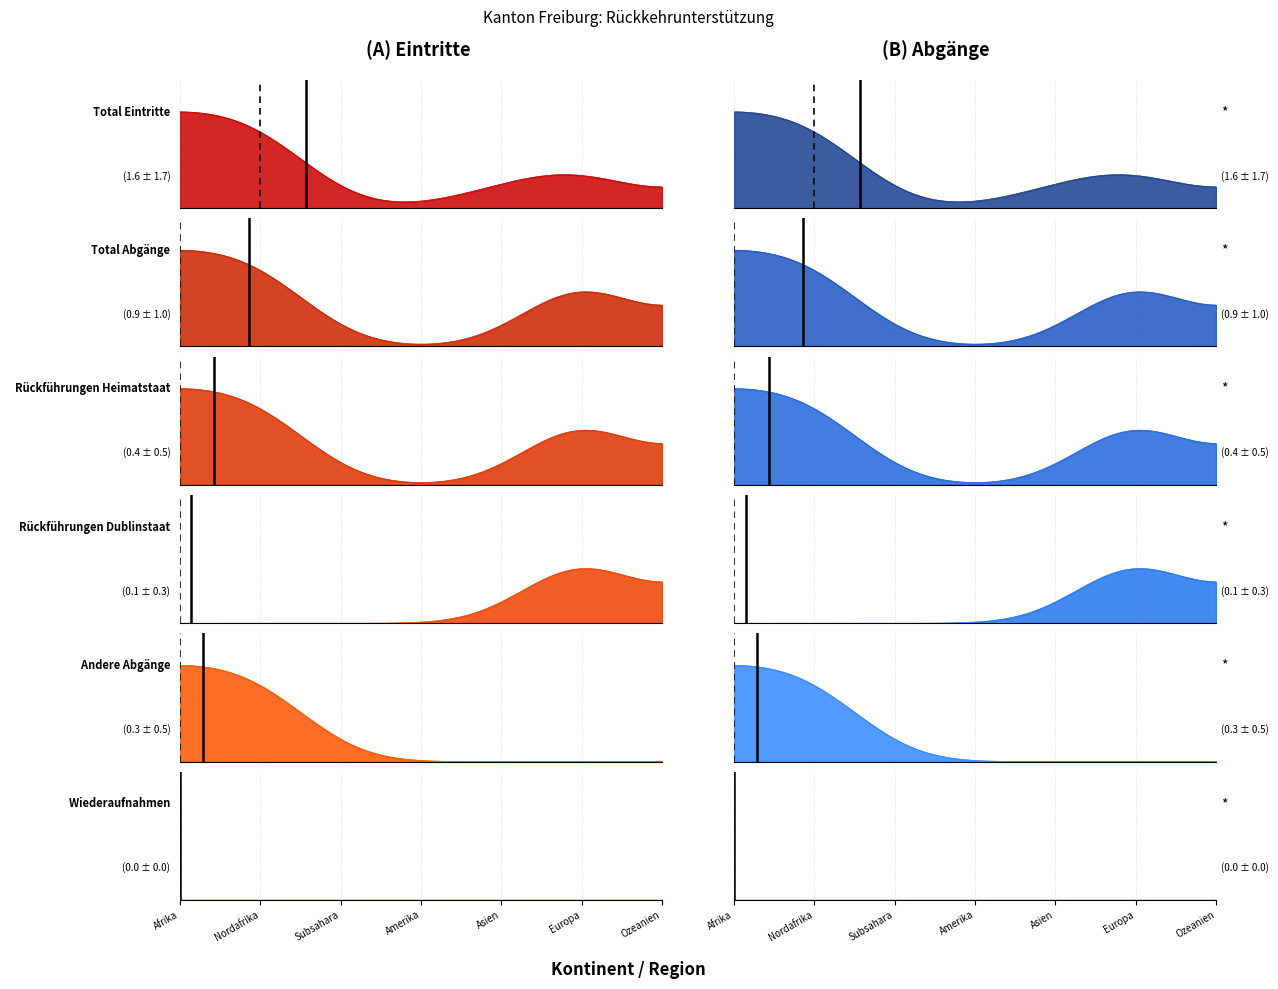

Which series has the largest total across all categories?

Total Eintritte